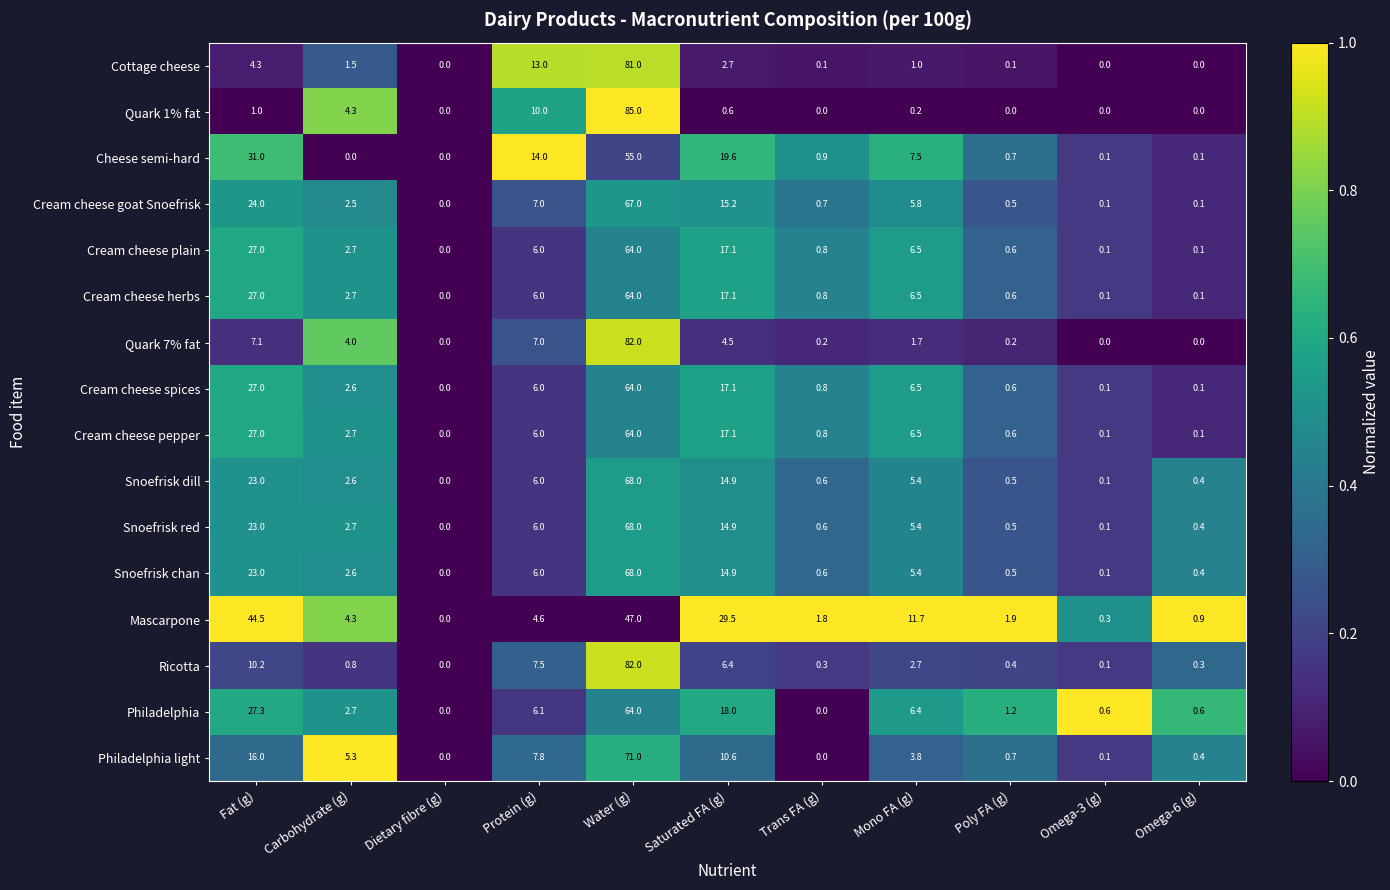

At which label does Snoefrisk dill reach its minimum?

Dietary fibre (g)